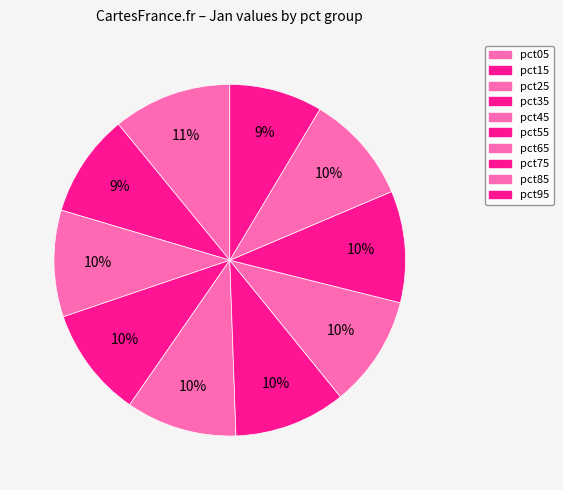

Count the number of slices in the pie.

10